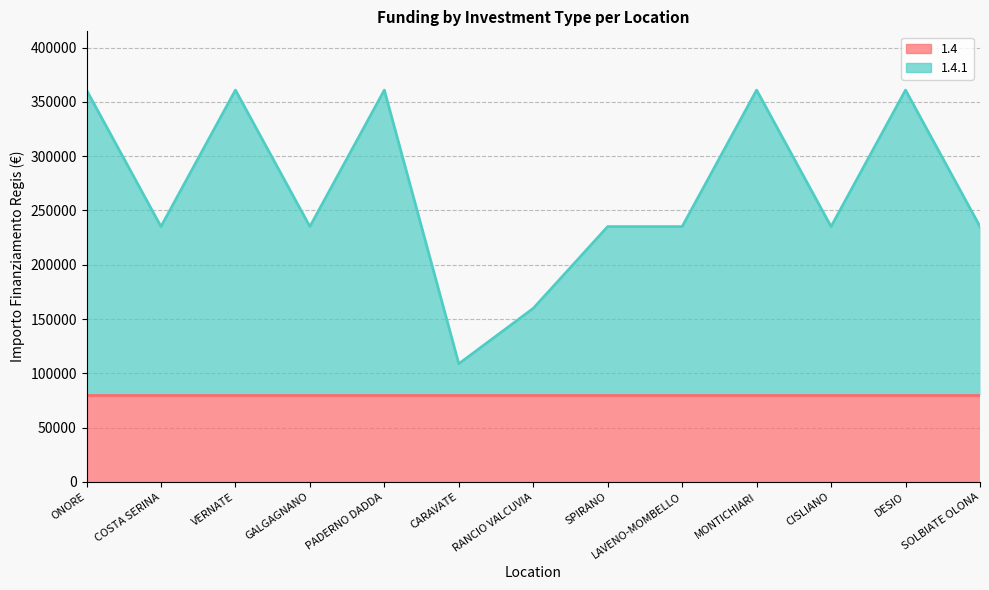

Reading left to right, transcribe all the data shown in this chart.

ONORE=360854	COSTA SERINA=235156	VERNATE=360854	GALGAGNANO=235156	PADERNO DADDA=360854	CARAVATE=108824	RANCIO VALCUVIA=159844	SPIRANO=235156	LAVENO-MOMBELLO=235156	MONTICHIARI=360854	CISLIANO=235156	DESIO=360854	SOLBIATE OLONA=235156